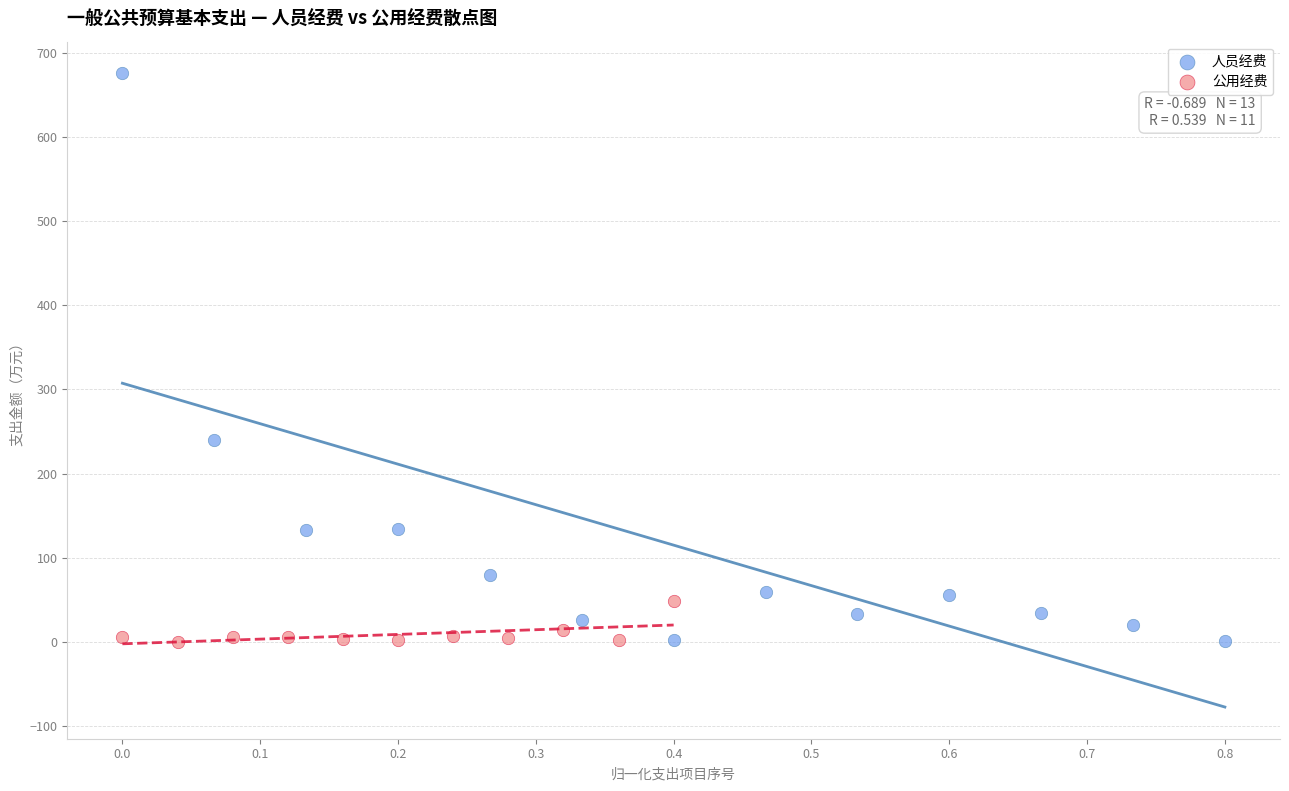

Which series contains the highest Y value?

人员经费